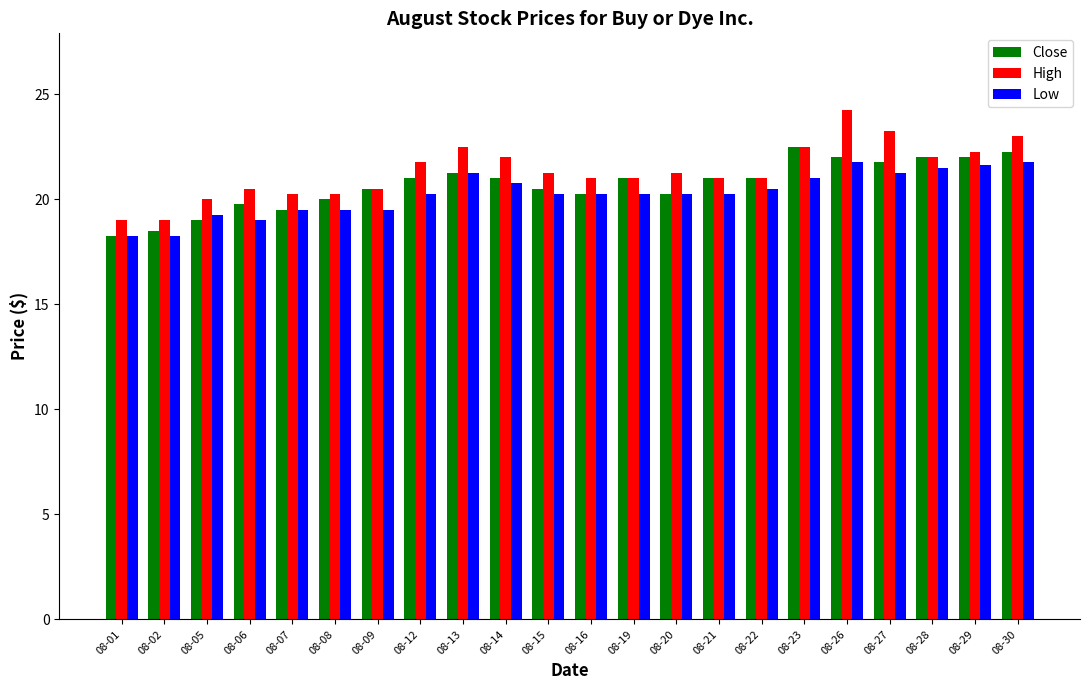

Count the number of categories in the chart.

22